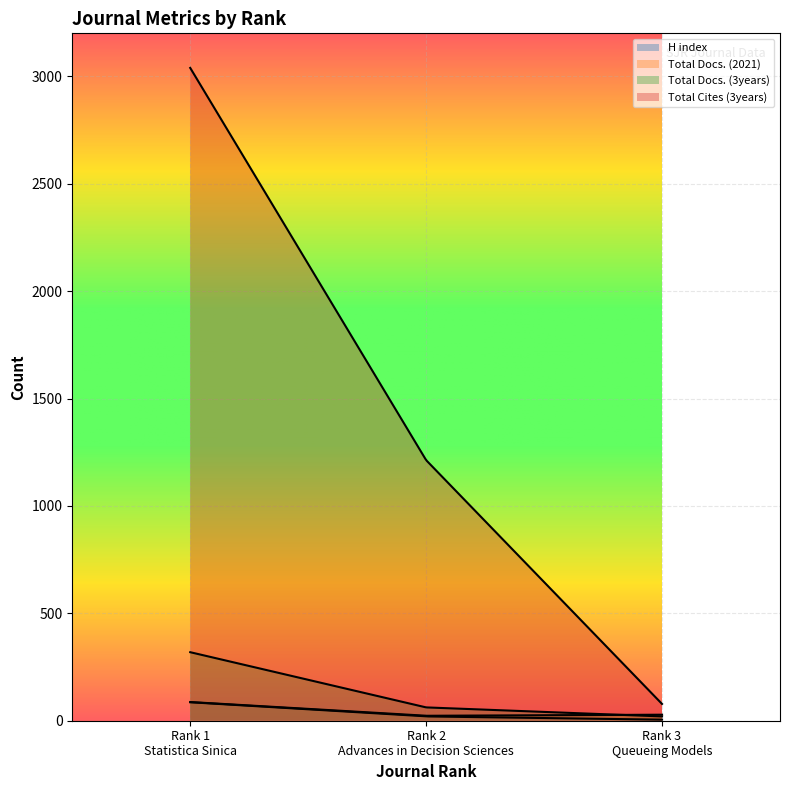

Reading left to right, what are all the values shown in this chart?

H index: Rank 1
Statistica Sinica=86	Rank 2
Advances in Decision Sciences=20	Rank 3
Queueing Models=5
Total Docs. (2021): Rank 1
Statistica Sinica=87	Rank 2
Advances in Decision Sciences=23	Rank 3
Queueing Models=28
Total Docs. (3years): Rank 1
Statistica Sinica=319	Rank 2
Advances in Decision Sciences=62	Rank 3
Queueing Models=20
Total Cites (3years): Rank 1
Statistica Sinica=3039	Rank 2
Advances in Decision Sciences=1213	Rank 3
Queueing Models=78